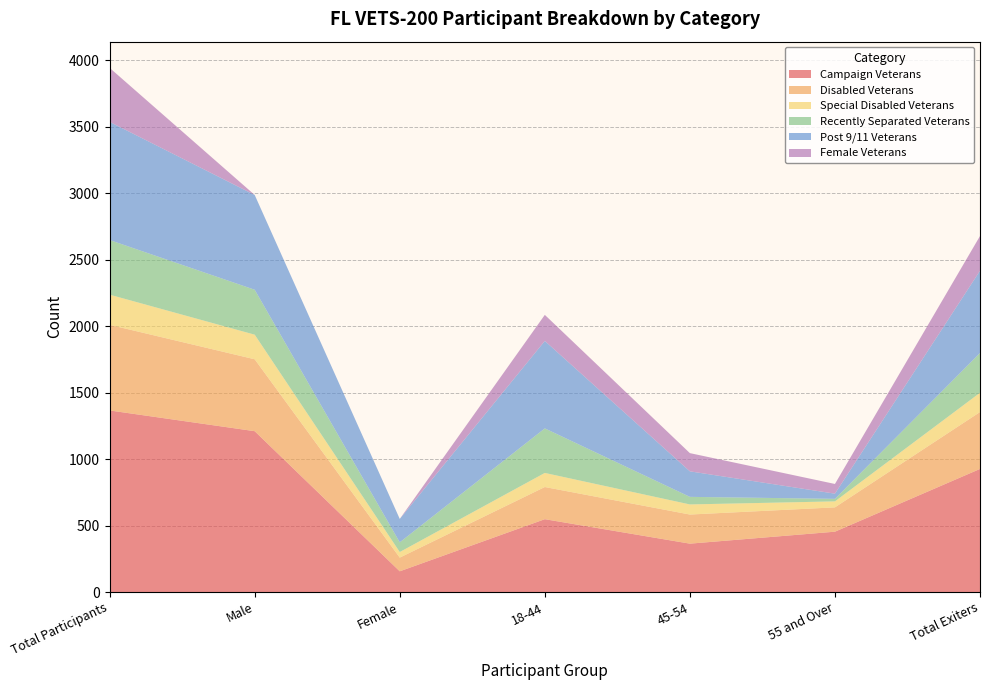

Reading right to left, transcribe all the data shown in this chart.

Campaign Veterans: 926	454	364	548	156	1210	1366
Disabled Veterans: 428	183	219	242	103	541	644
Special Disabled Veterans: 145	45	76	106	42	185	227
Recently Separated Veterans: 299	19	57	335	73	338	411
Post 9/11 Veterans: 619	39	192	658	176	713	889
Female Veterans: 261	73	137	196	0	0	406